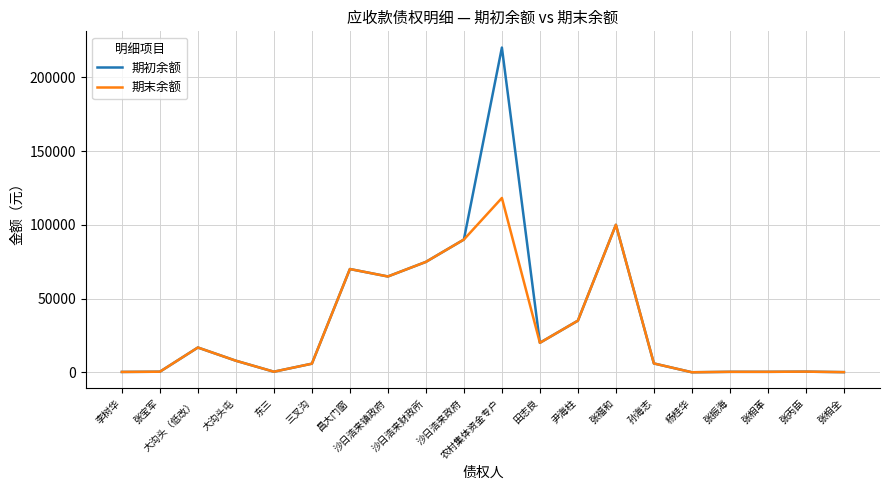

List the series in order of their peak value, lowest first.

期末余额, 期初余额